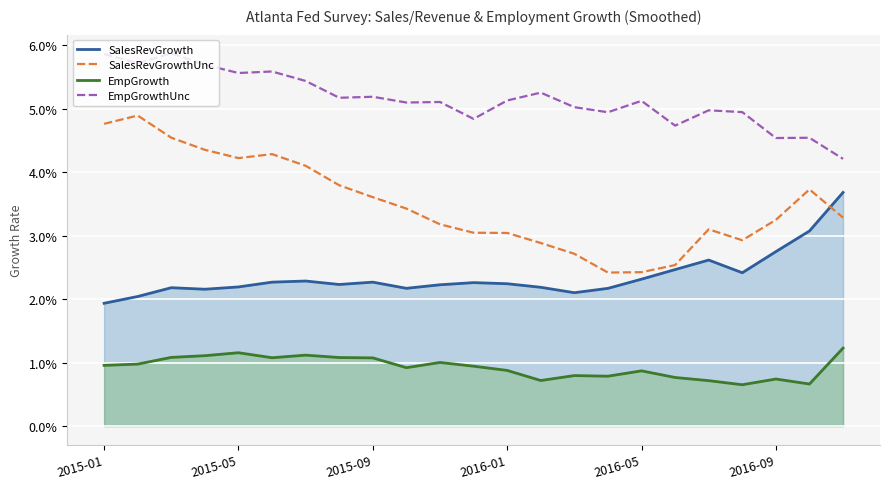

List the series in order of their overall mean, lowest first.

EmpGrowth, SalesRevGrowth, SalesRevGrowthUnc, EmpGrowthUnc